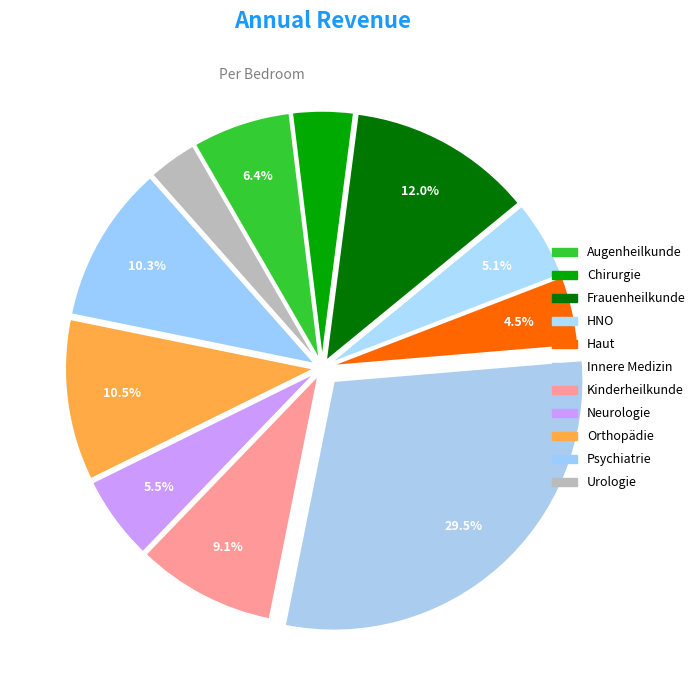

Rank the categories by value from lowest to highest.

Ärzte für Urologie, Ärzte für Chirurgie, Ärzte für Haut- u. Geschlechtskrankheiten, Ärzte für Hals-, Nasen-, Ohrenheilkunde, Ärzte für Neurologie, Ärzte für Augenheilkunde, Ärzte für Kinderheilkunde, Ärzte für Psychiatrie, Ärzte für Orthopädie, Ärzte für Frauenheilkunde, Ärzte für Innere Medizin